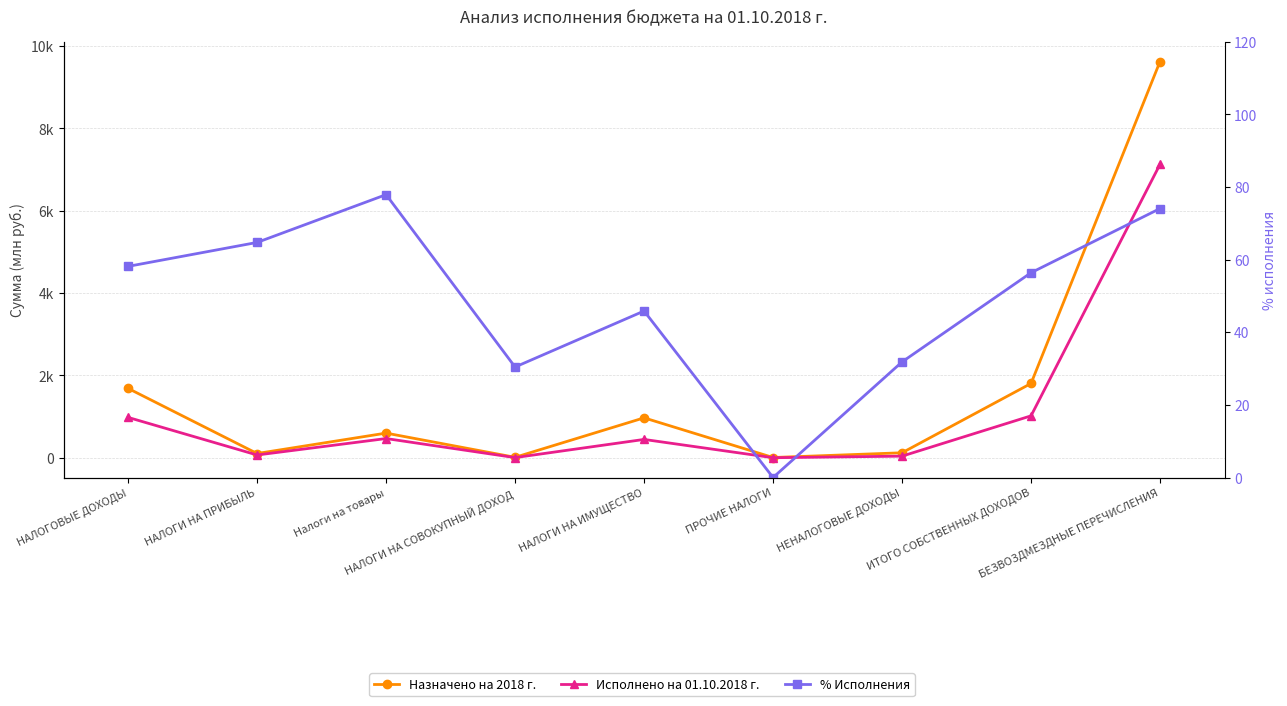

What is the difference between the second highest and second lowest values in the Назначено на 2018 г. series?

1793.2